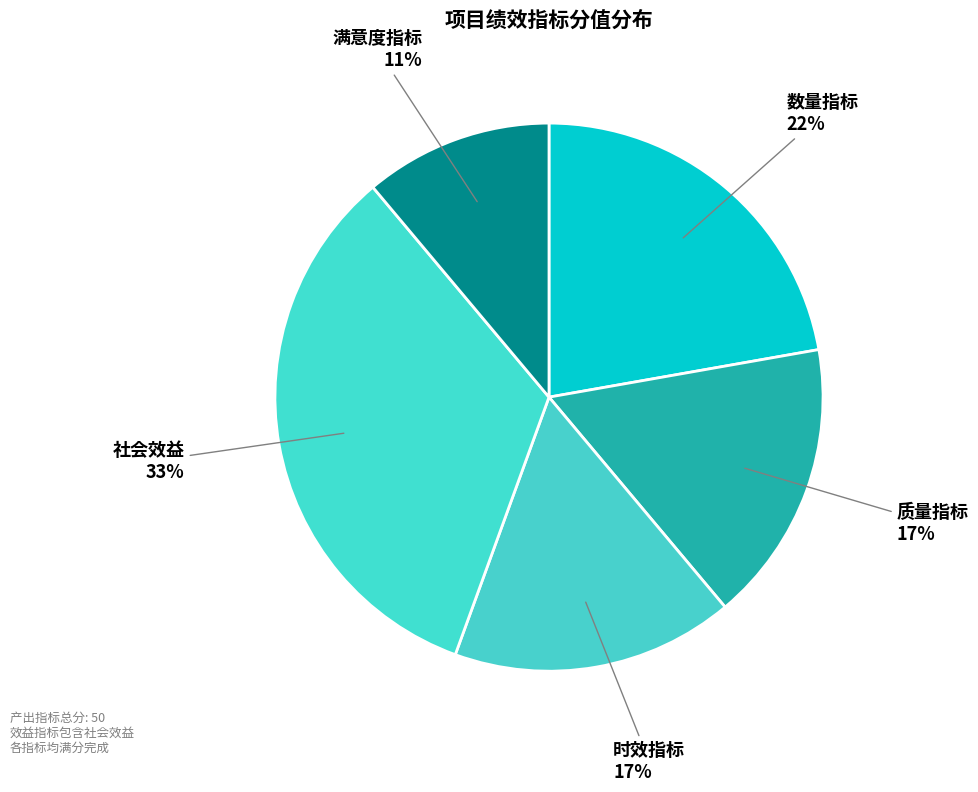

Does 满意度指标 account for over 50% of the chart?

No